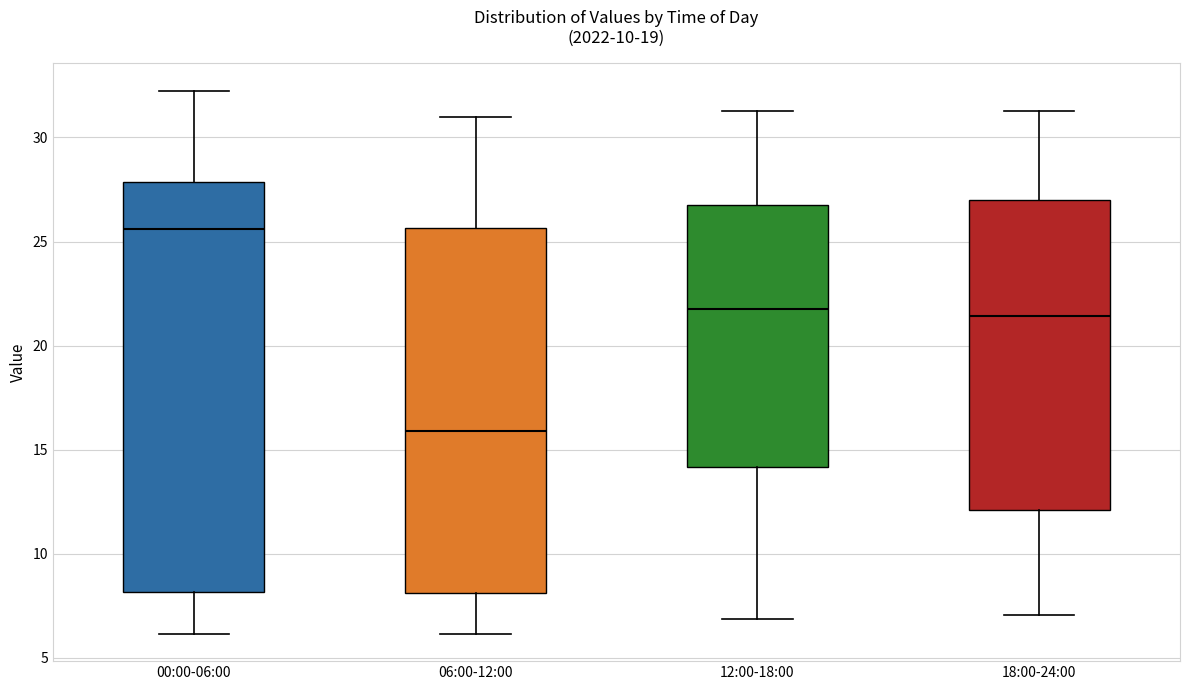

Where is the lower edge of the box for 12:00-18:00 on the y-axis? The values are not printed on the chart, so give them approximately, as read against the axis.

14.0